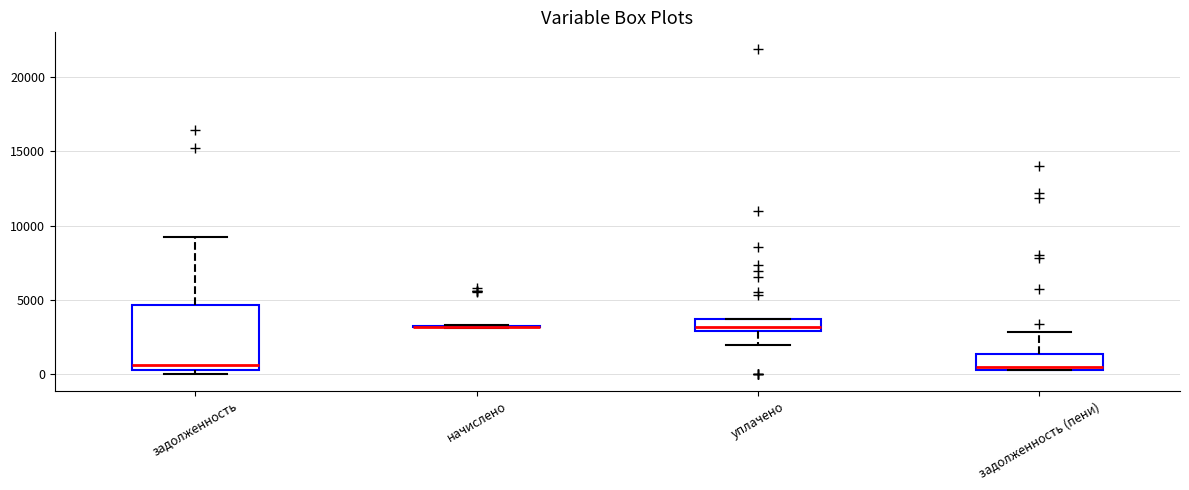

Reading left to right, transcribe this box plot: for each box, give where its median line is, the range the box spans, and where its two whiskers end, as read against the y-axis. The values are not printed on the chart, so give them approximately, as read against the axis.

задолженность: median 500 (just above the box's lower edge), box 500 to 4500, whiskers 0 to 9500
начислено: box collapsed to a line at 3000, whiskers 3000 to 3500
уплачено: median 3000 (just above the box's lower edge), box 3000 to 3500, whiskers 2000 to 3500
задолженность (пени): median 500 (just above the box's lower edge), box 500 to 1500, whiskers 500 to 3000